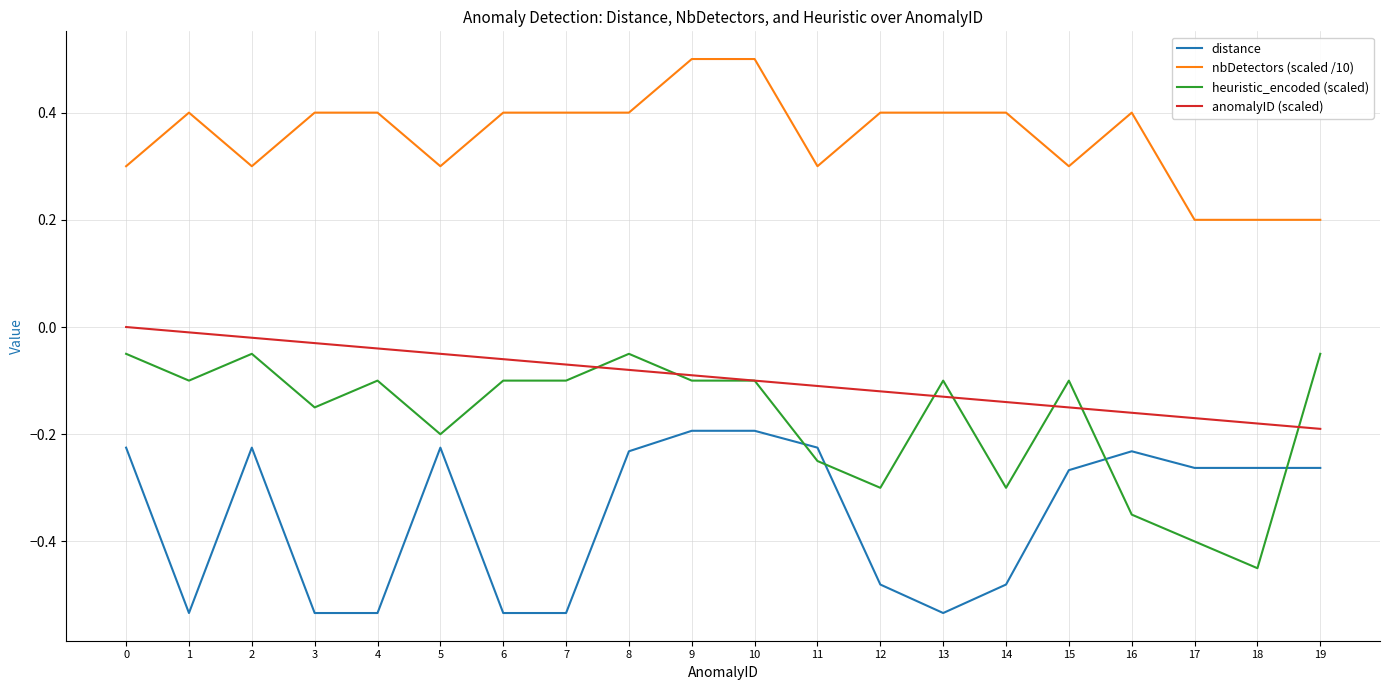

List the series in order of their peak value, highest first.

nbDetectors (scaled /10), anomalyID (scaled), heuristic_encoded (scaled), distance